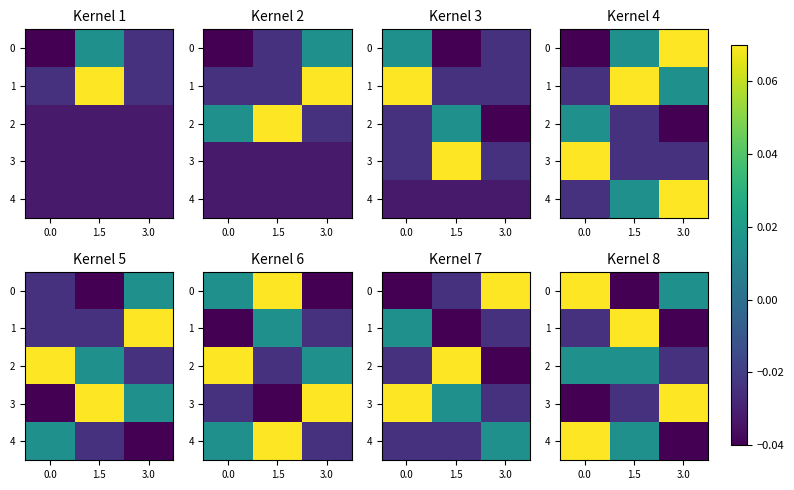

At how many categories does at least one series exceed 0?

3